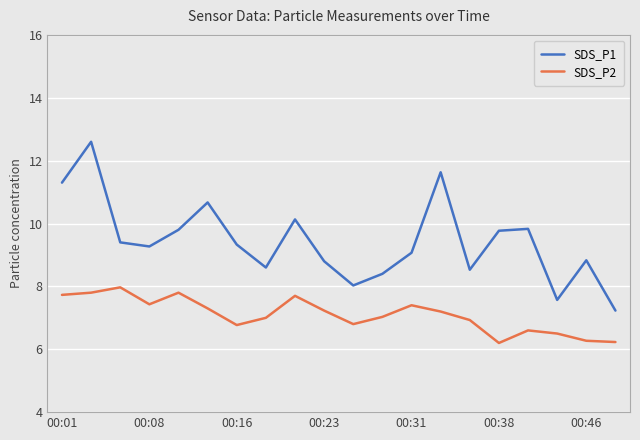

What is the average value of the SDS_P2 series?

7.1